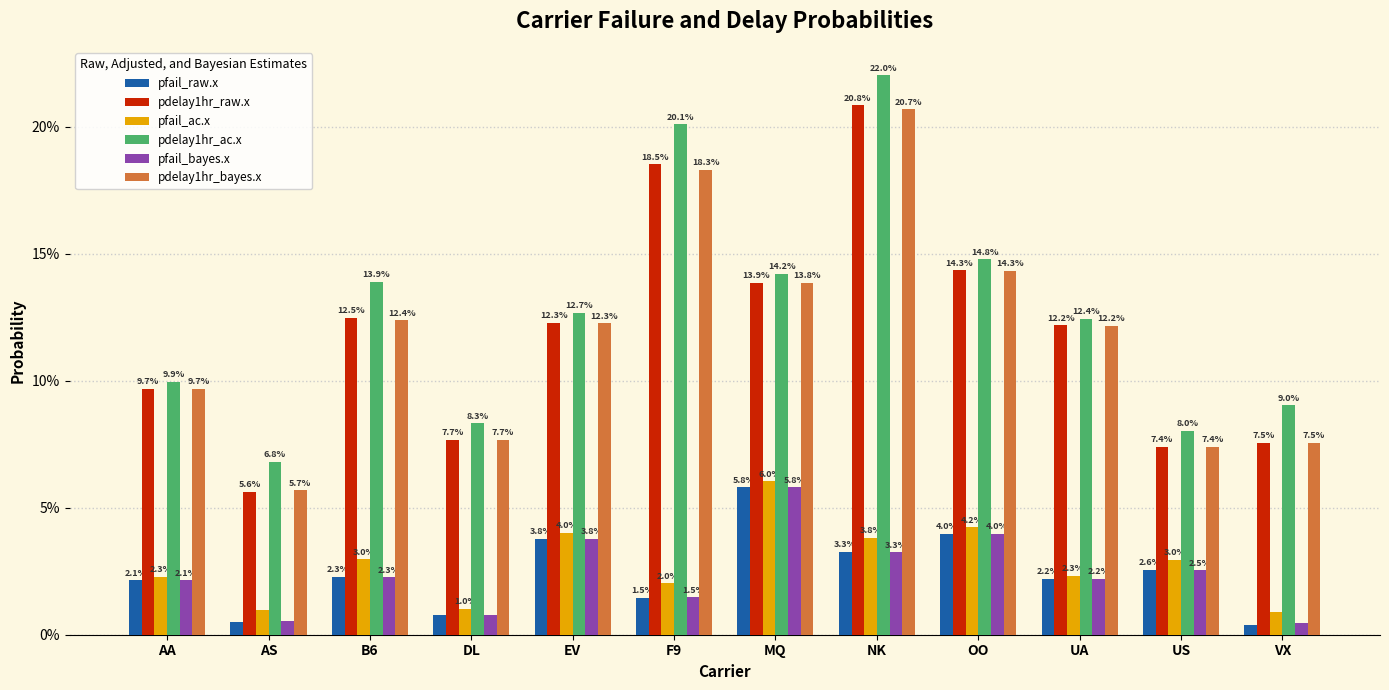

Reading right to left, what are all the values shown in this chart?

pfail_raw.x: 0.0	0.0	0.0	0.0	0.0	0.1	0.0	0.0	0.0	0.0	0.0	0.0
pdelay1hr_raw.x: 0.1	0.1	0.1	0.1	0.2	0.1	0.2	0.1	0.1	0.1	0.1	0.1
pfail_ac.x: 0.0	0.0	0.0	0.0	0.0	0.1	0.0	0.0	0.0	0.0	0.0	0.0
pdelay1hr_ac.x: 0.1	0.1	0.1	0.1	0.2	0.1	0.2	0.1	0.1	0.1	0.1	0.1
pfail_bayes.x: 0.0	0.0	0.0	0.0	0.0	0.1	0.0	0.0	0.0	0.0	0.0	0.0
pdelay1hr_bayes.x: 0.1	0.1	0.1	0.1	0.2	0.1	0.2	0.1	0.1	0.1	0.1	0.1